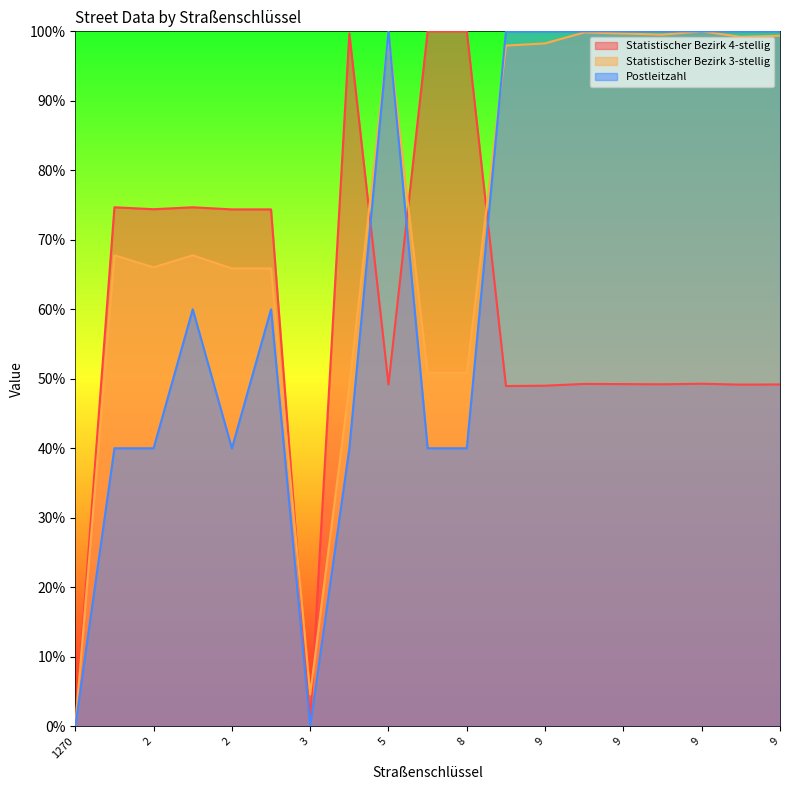

What is the greatest value displayed?

100.0